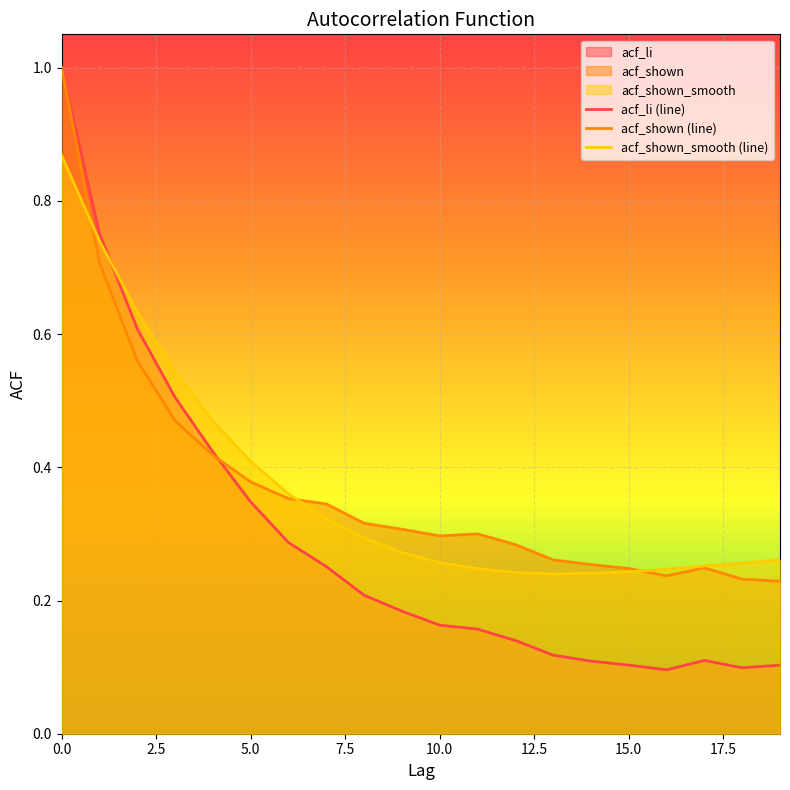

What is the maximum value for acf_shown_smooth (line)?

0.9